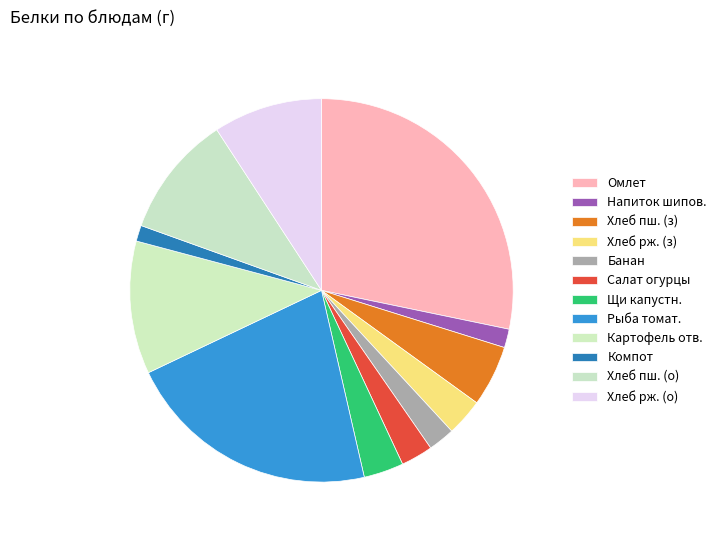

How many segments does this pie chart have?

12